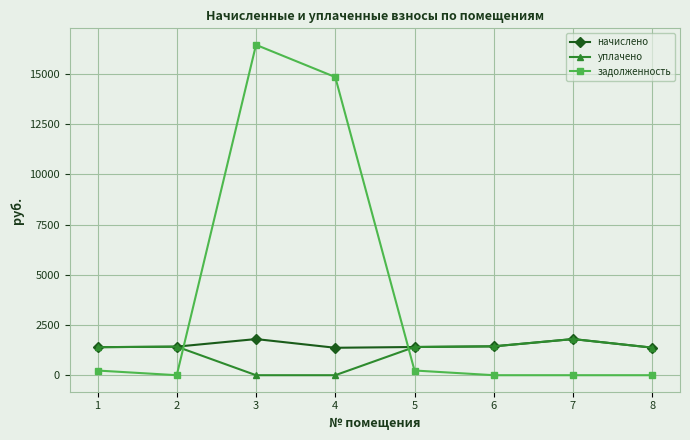

Which series has the largest range (max minus min)?

задолженность